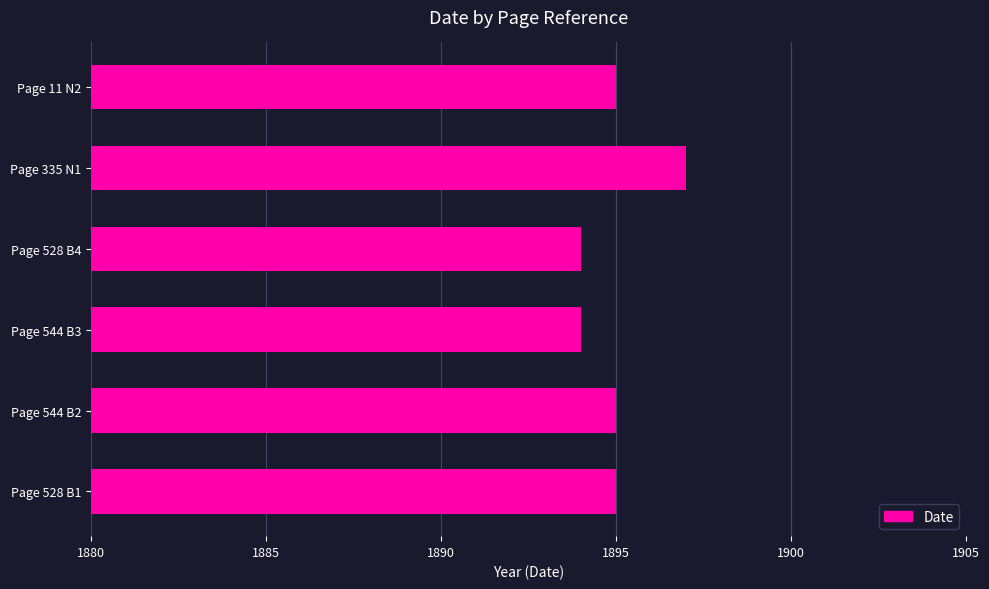

How many series are shown in this chart?

1